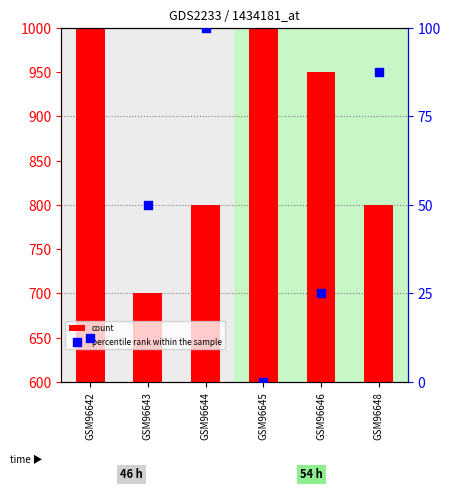

Which series reaches the maximum Y coordinate?

count